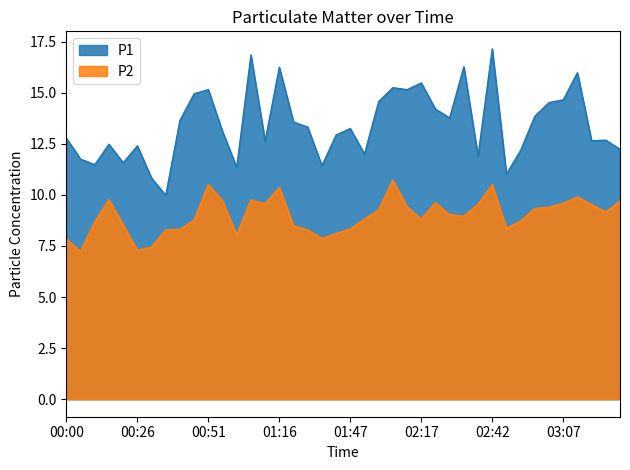

Between 02:47 and 03:13, which series saw the biggest shift?

P1